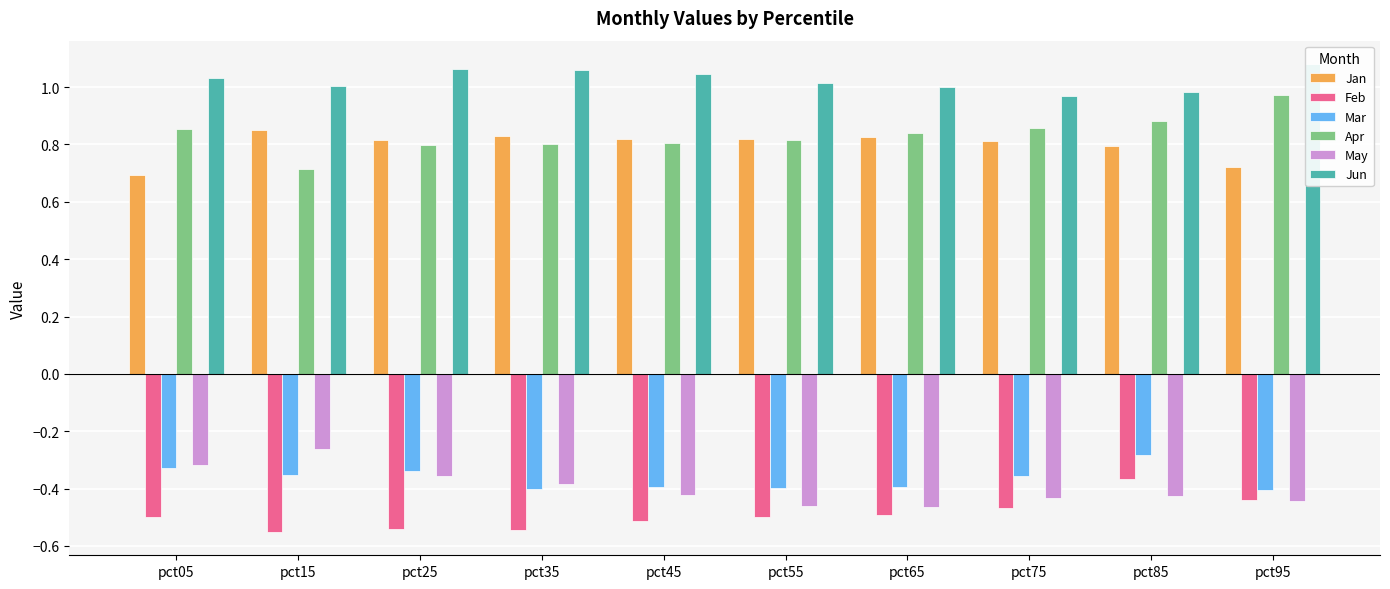

Which category has the lowest value in the Jun series?

pct75